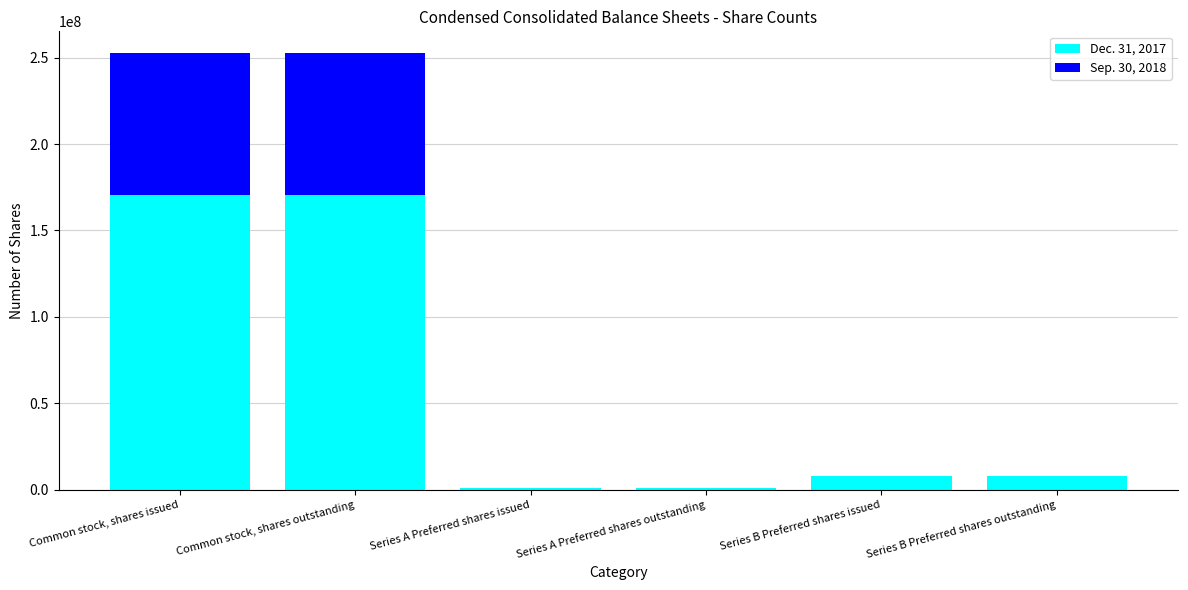

What is the total value across all series at Series B Preferred shares outstanding?

7892000